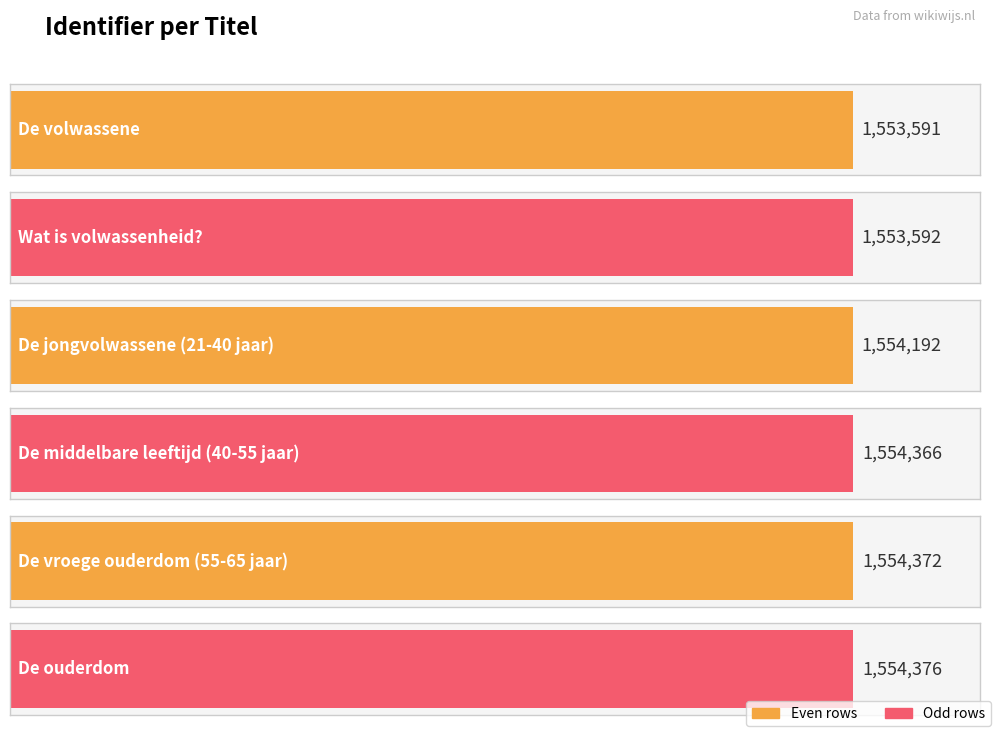

What is the label of the 1st bar from the right?

De ouderdom